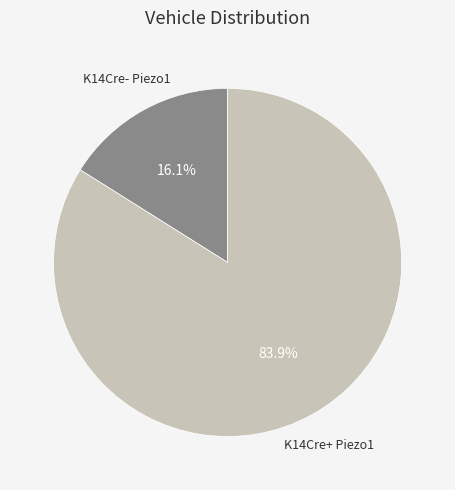

Which category accounts for the majority?

K14Cre+ Piezo1